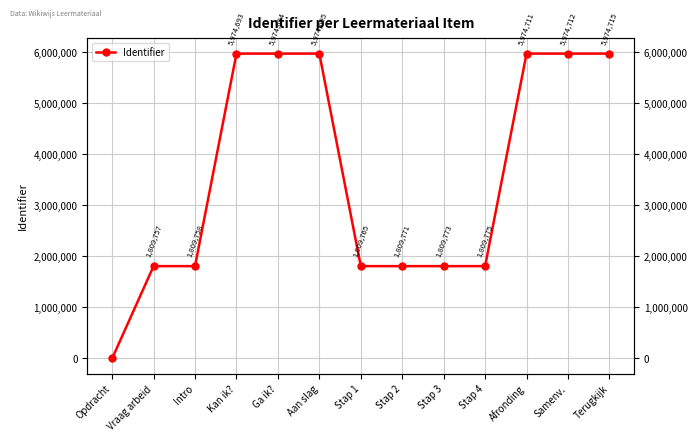

Is it true that the value at Stap 4 is 2654745?

False